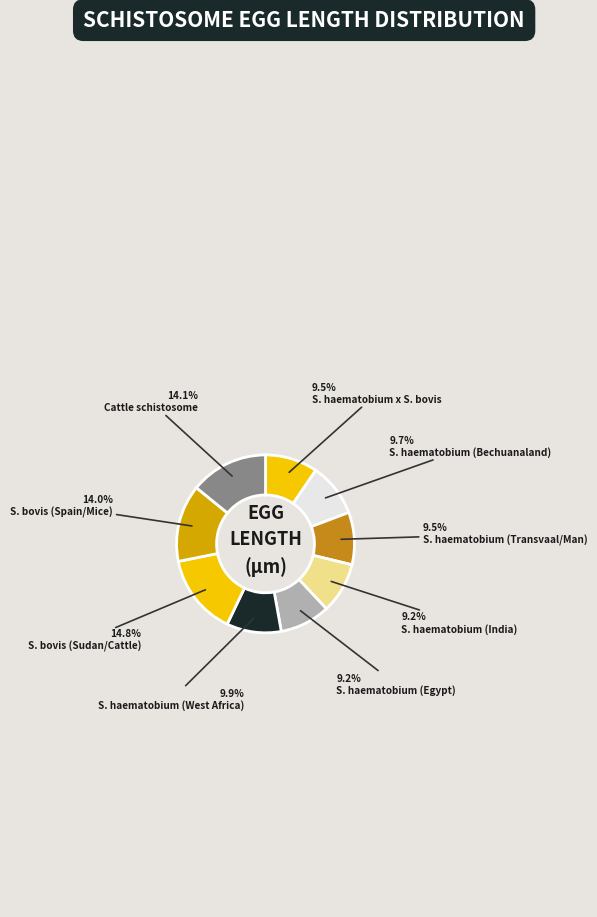

To the nearest percent, what is the difference between the largest and smallest slice percentages?

6%